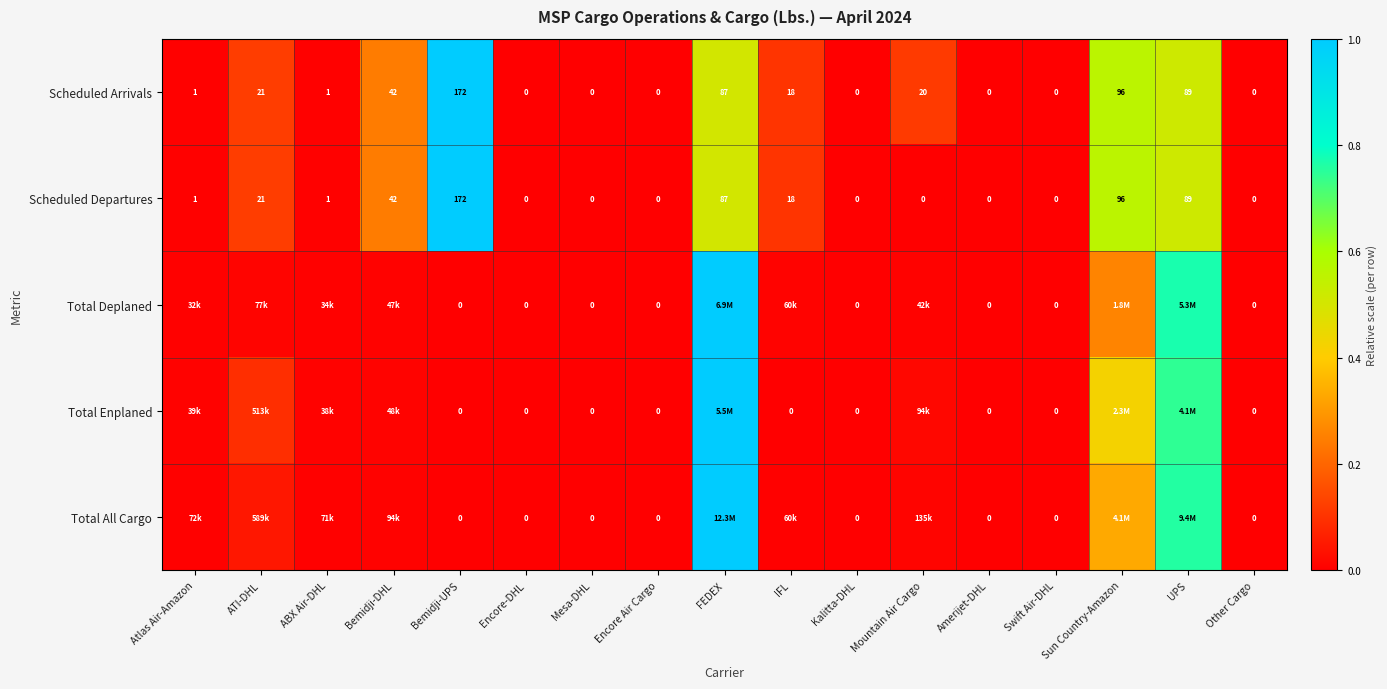

Where is Scheduled Arrivals nearest to the value 86?

FEDEX